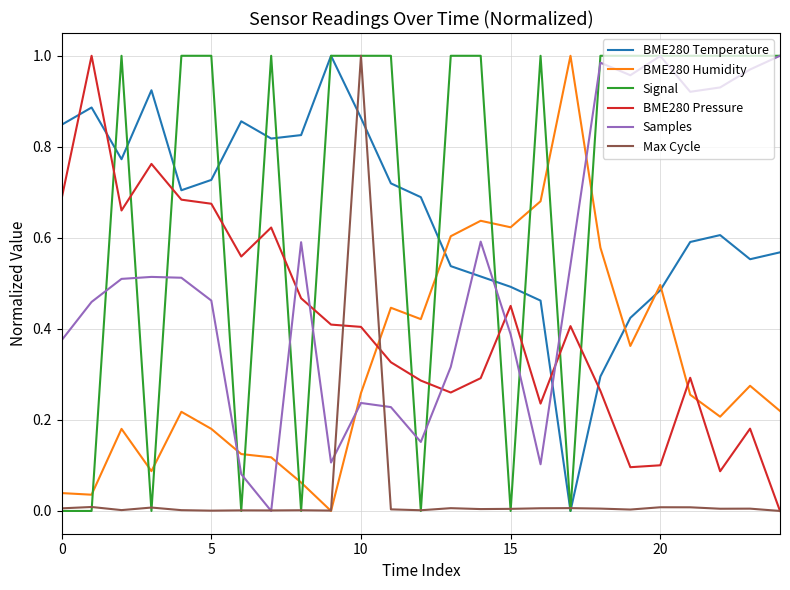

Which series ends up on top after the final intersection of Signal and BME280 Pressure?

Signal